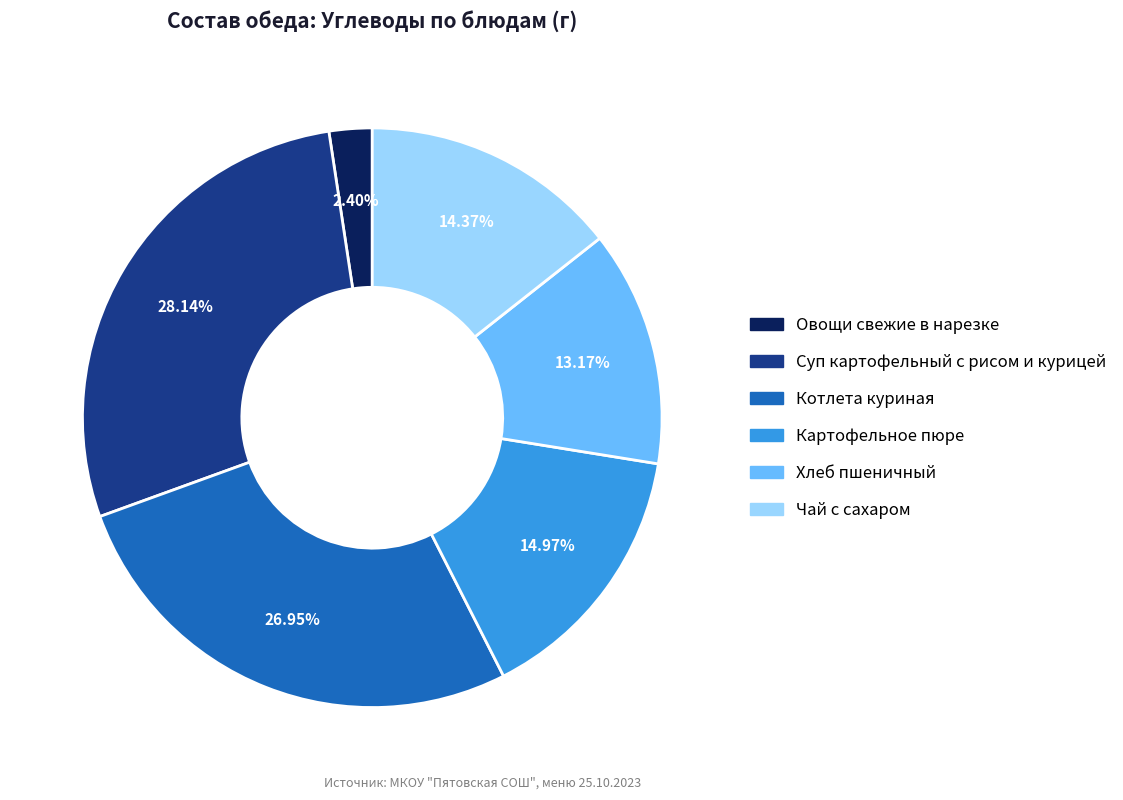

Is it true that Хлеб пшеничный is 13% of the pie?

True